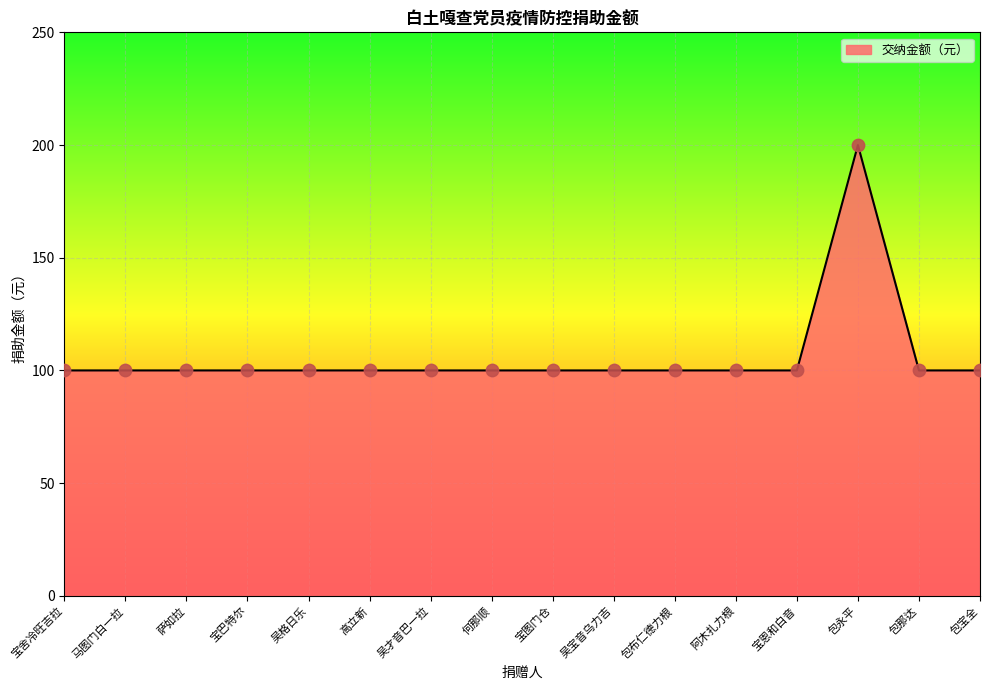

Approximately how many times larger is the value at 吴宝音乌力吉 compared to 吴才音巴一拉?

1.0